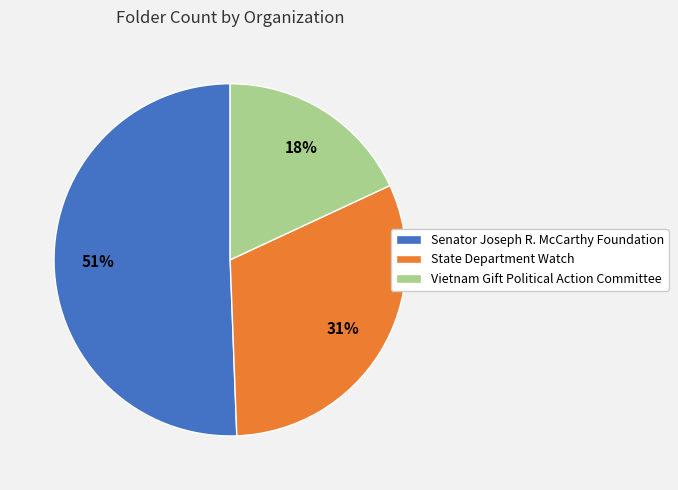

How many slices are in this pie chart?

3